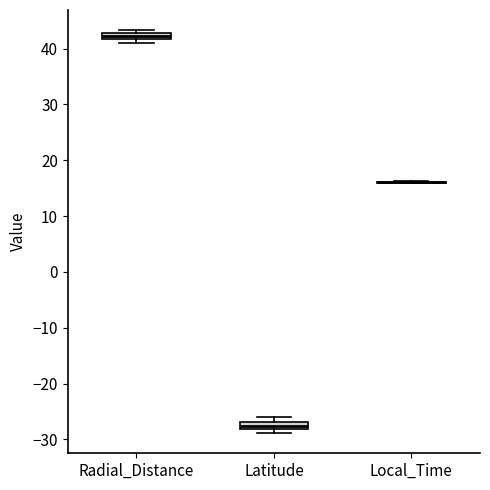

Where is the upper edge of the box for Latitude on the y-axis? The values are not printed on the chart, so give them approximately, as read against the axis.

-27